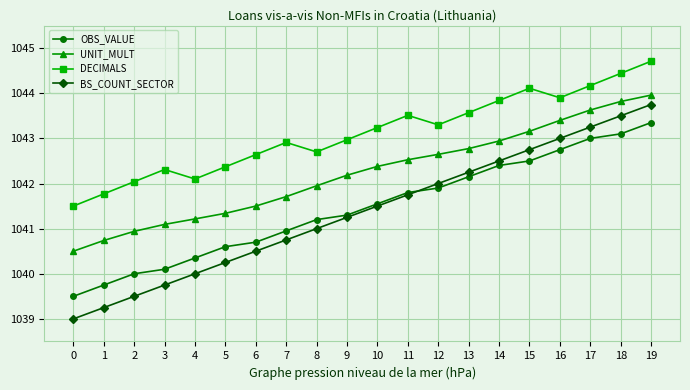

Rank the series by their maximum value, from lowest to highest.

OBS_VALUE, BS_COUNT_SECTOR, UNIT_MULT, DECIMALS